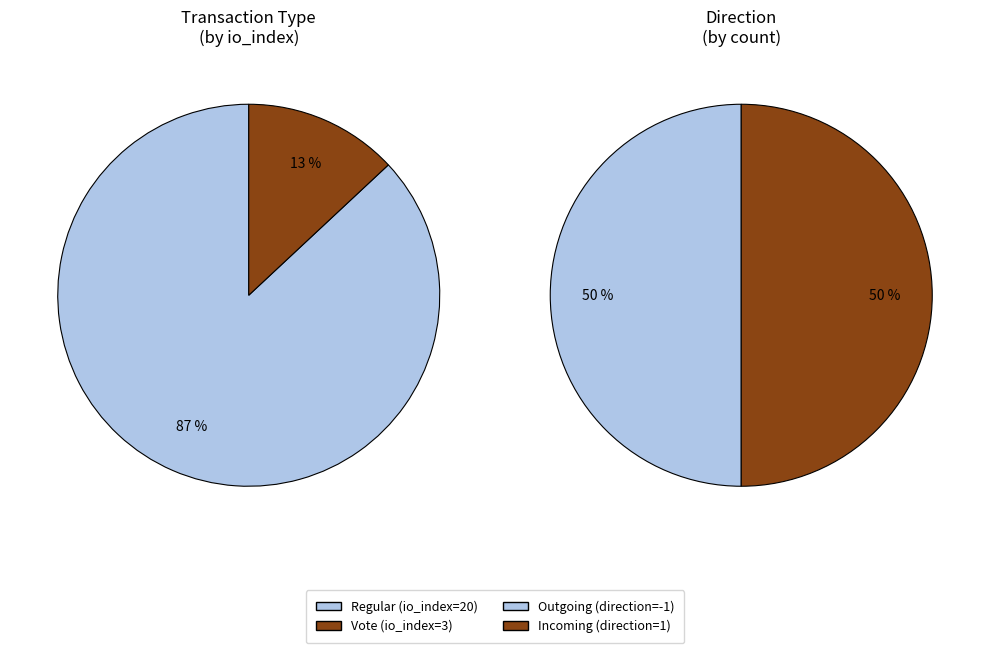

To the nearest percent, what percentage of the pie is Vote (io_index=3)?

13%